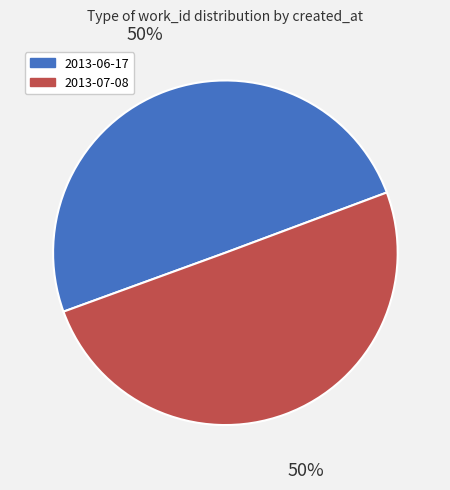

The 2013-07-08 slice represents 37% of the pie. True or false?

False